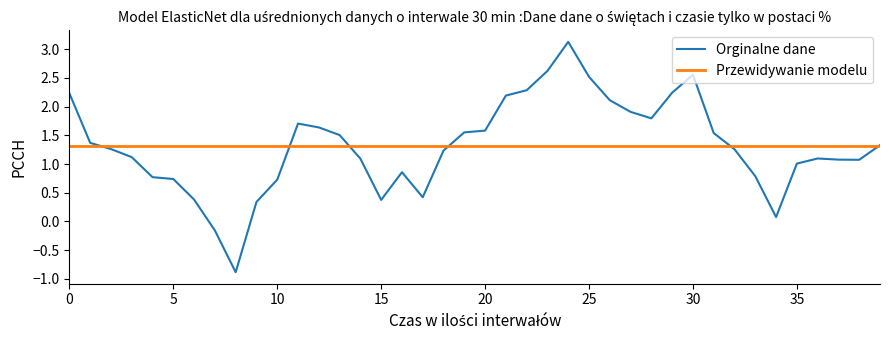

What is the lowest value of the Przewidywanie modelu series?

1.3